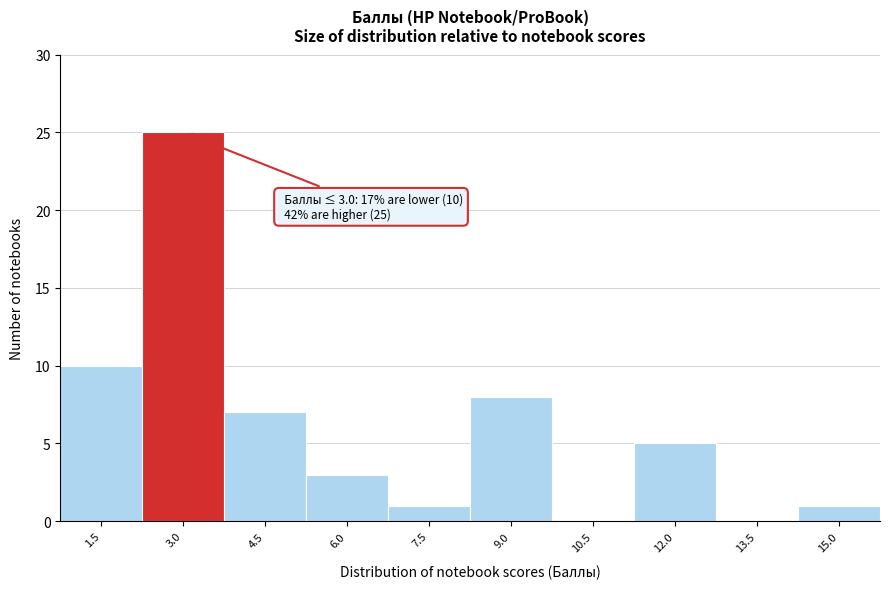

Reading left to right, transcribe all the data shown in this chart.

1.5=10	3.0=25	4.5=7	6.0=3	7.5=1	9.0=8	10.5=0	12.0=5	13.5=0	15.0=1